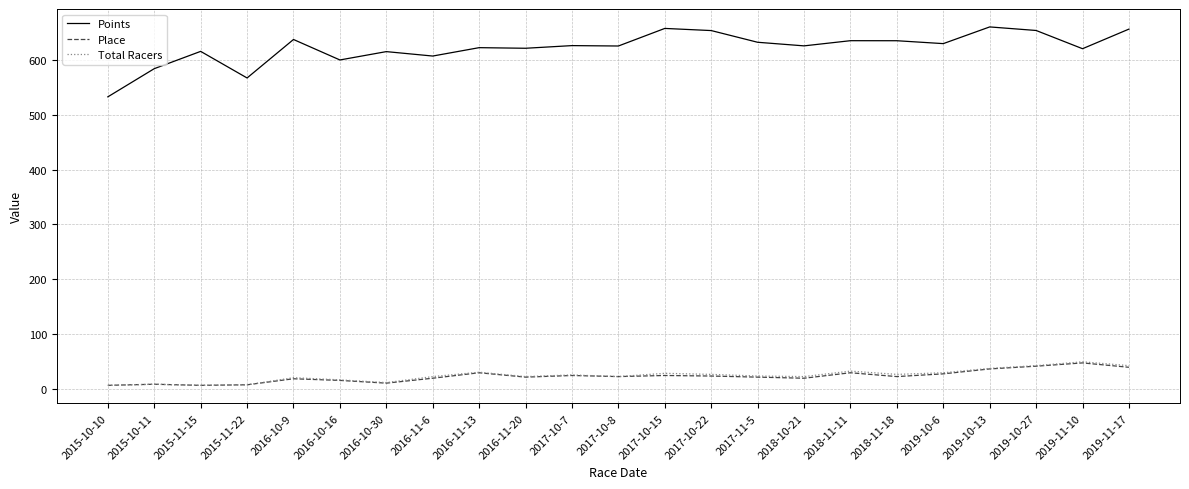

What position from the right is 2016-10-30?

17